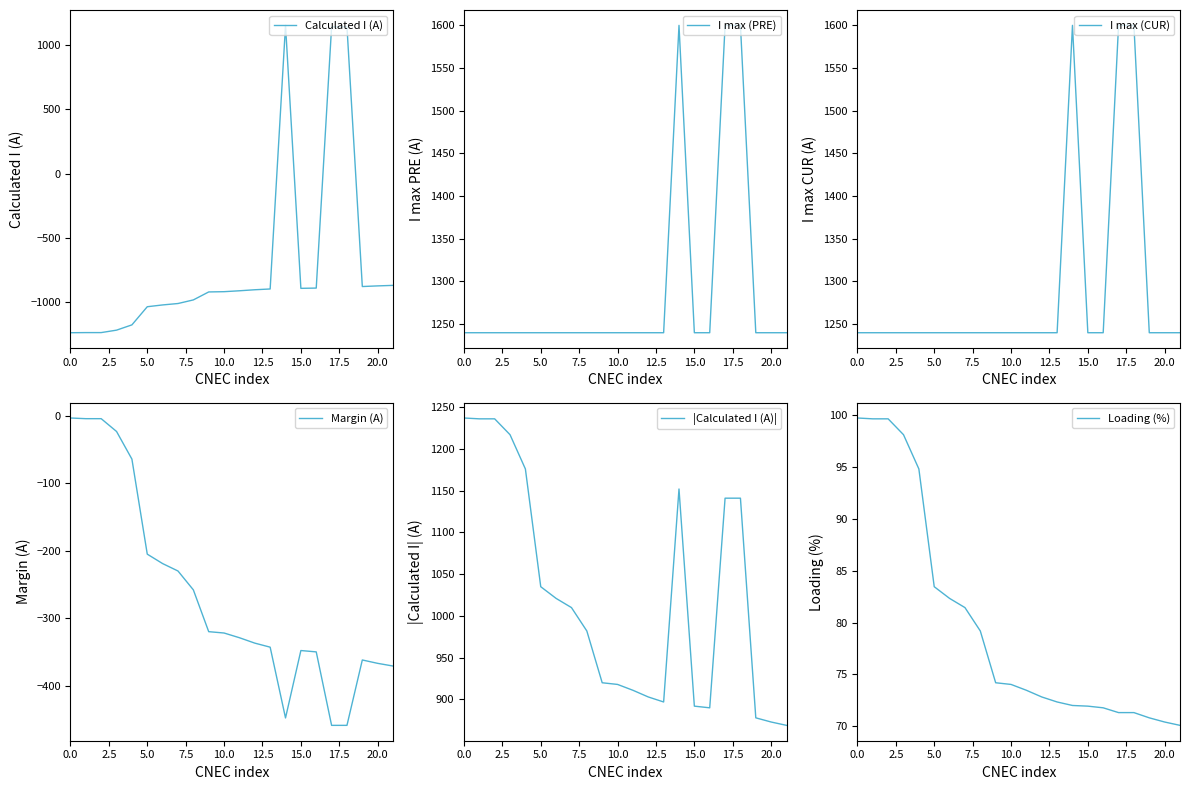

In Margin (A), how many points are lower than both neighbors (excluding endpoints)?

1